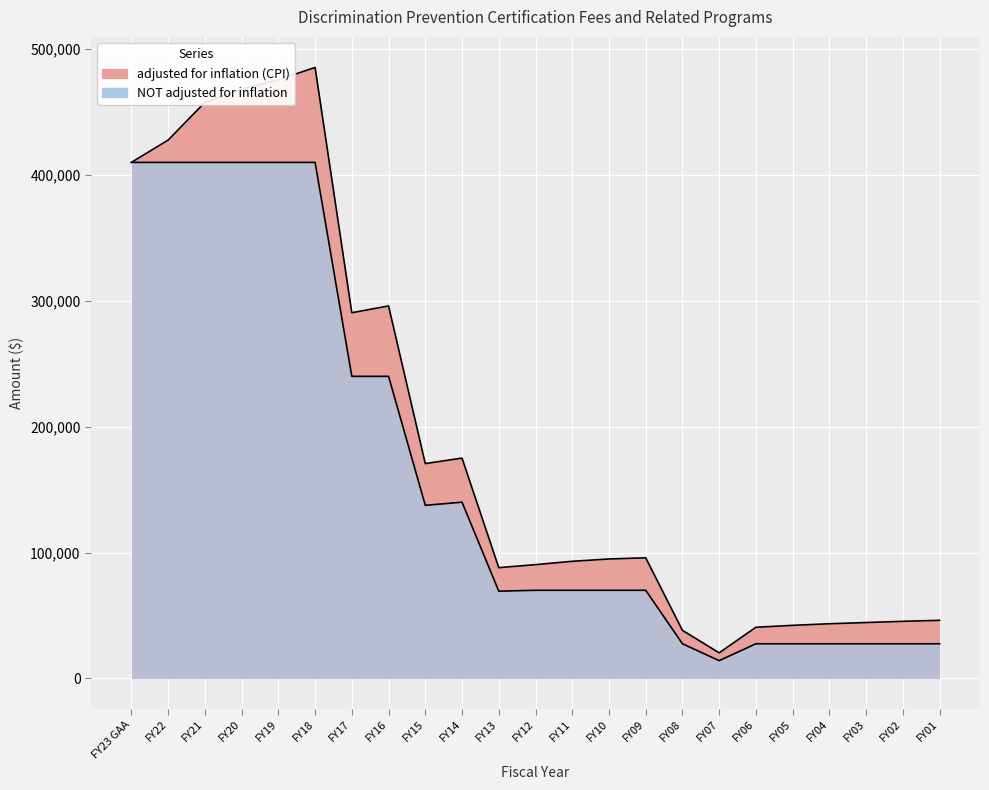

Count the number of data series in this chart.

2